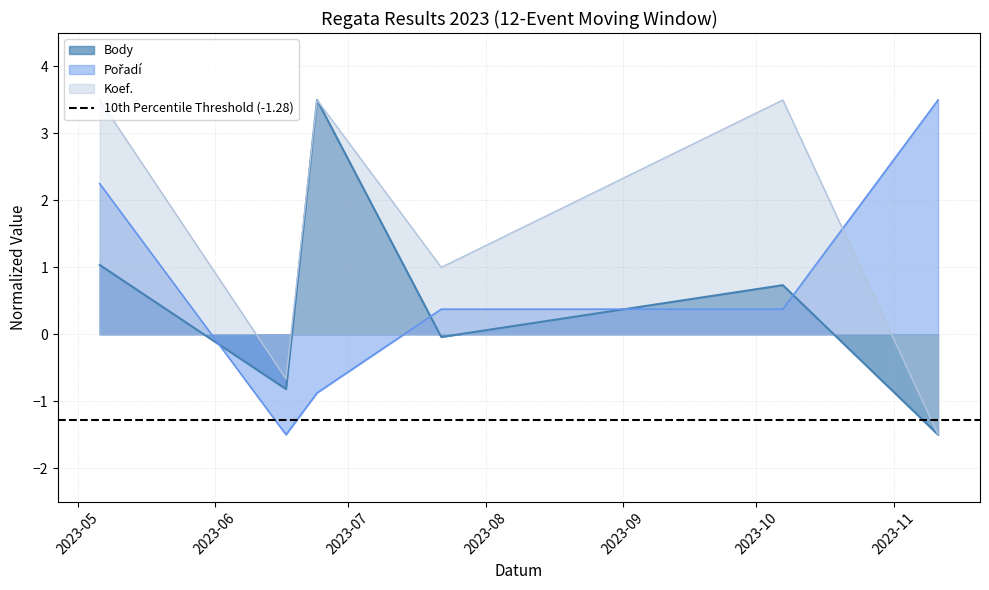

Reading left to right, list all the values displayed in this chart.

Body: 1.0	-0.8	3.5	-0.0	0.7	-1.5
Pořadí: 2.2	-1.5	-0.9	0.4	0.4	3.5
Koef.: 3.5	-0.7	3.5	1.0	3.5	-1.5